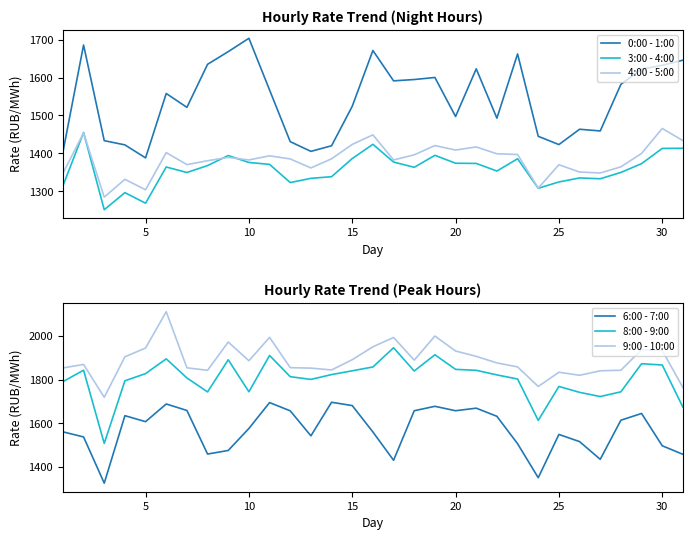

How many interior local peaks does the 4:00 - 5:00 series have?

10